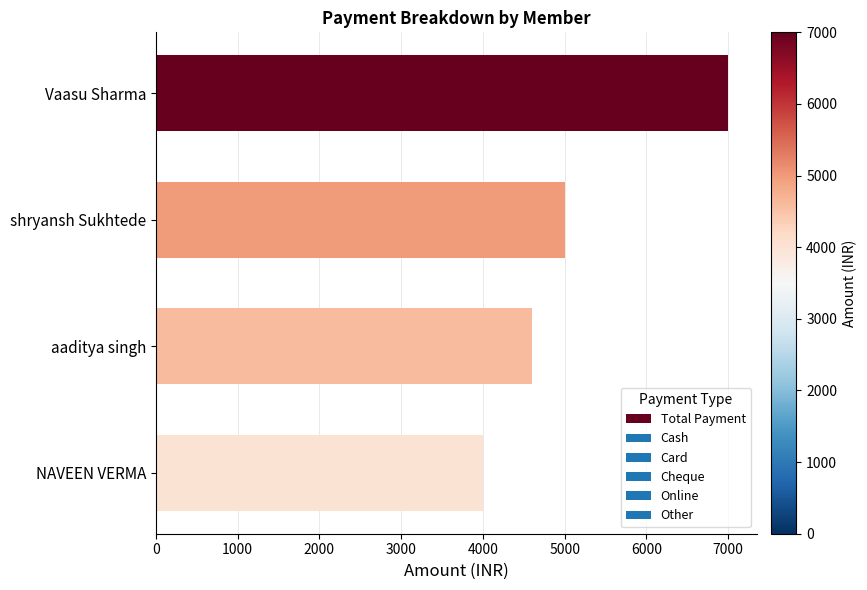

What is the difference between the maximum and minimum values?

3000